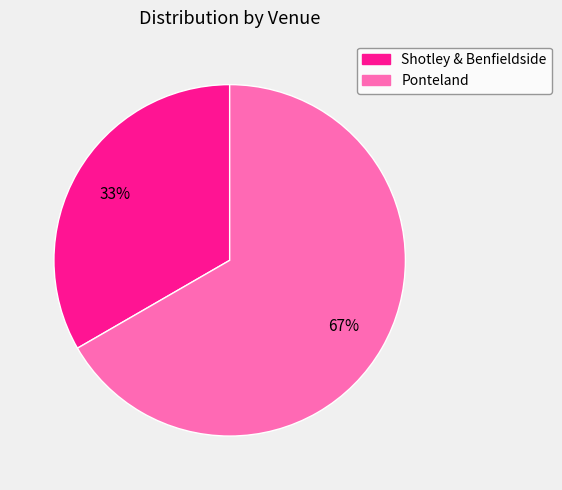

Does any single category account for the majority?

Yes